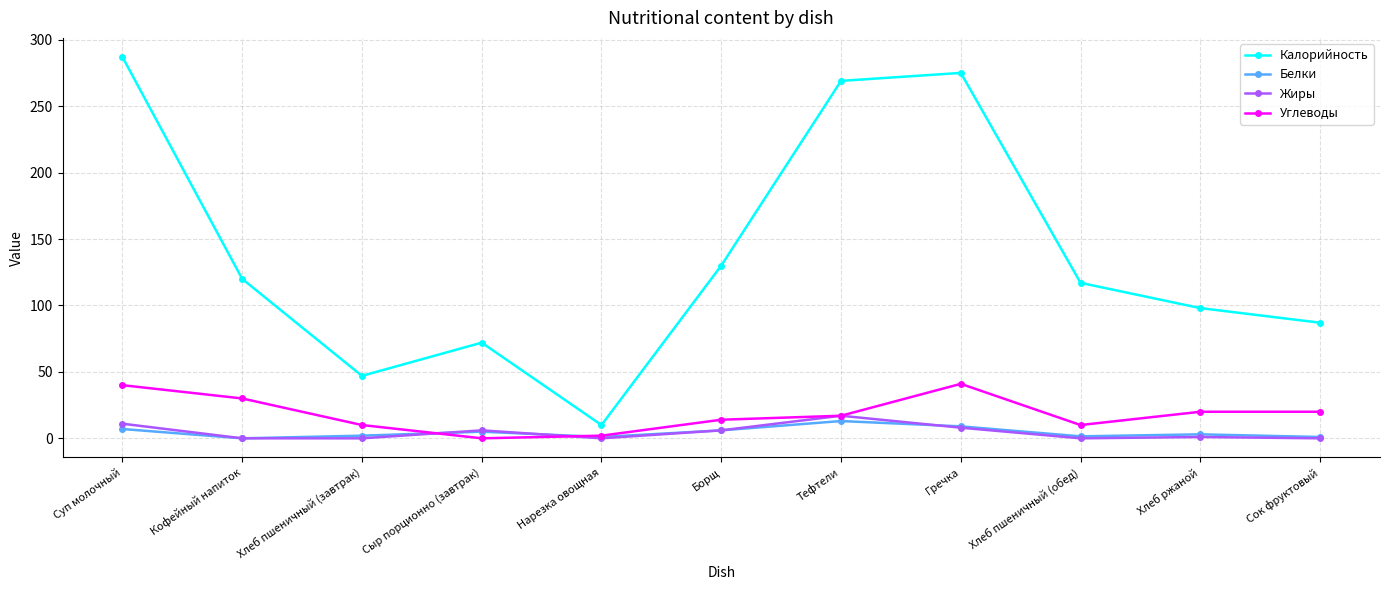

True or false: Углеводы and Калорийность cross at least once.

False